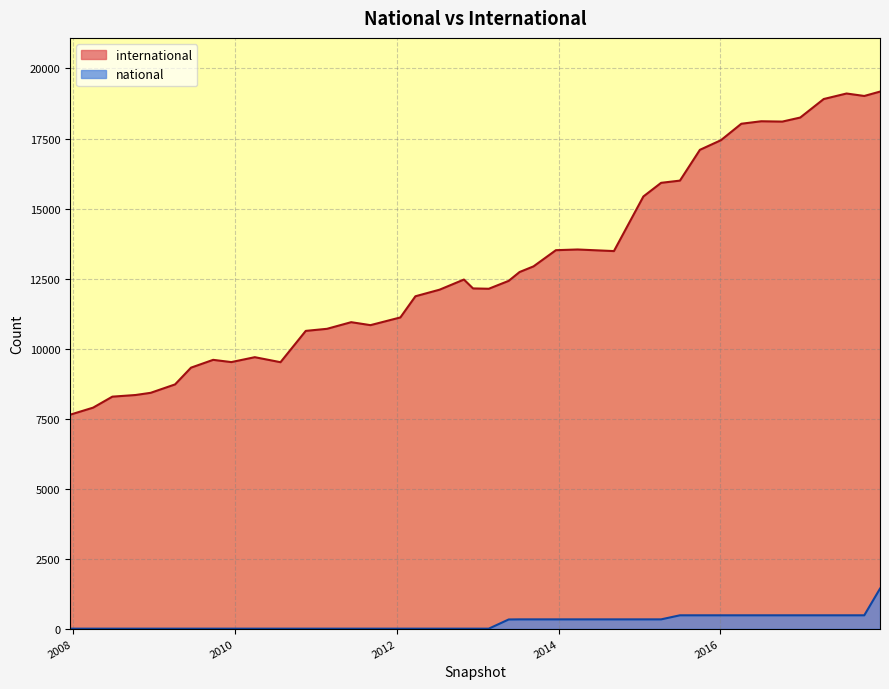

True or false: international and national intersect in this chart.

False